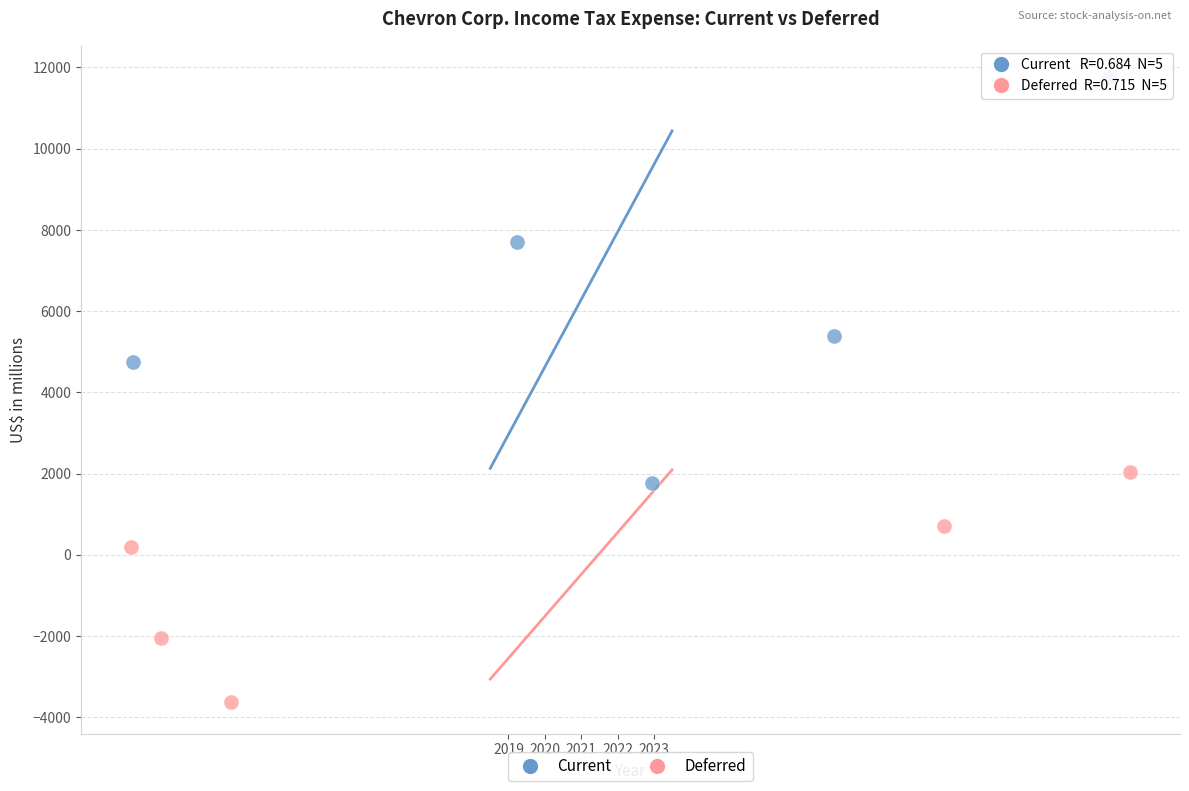

Which series has the widest spread of Y values?

Current